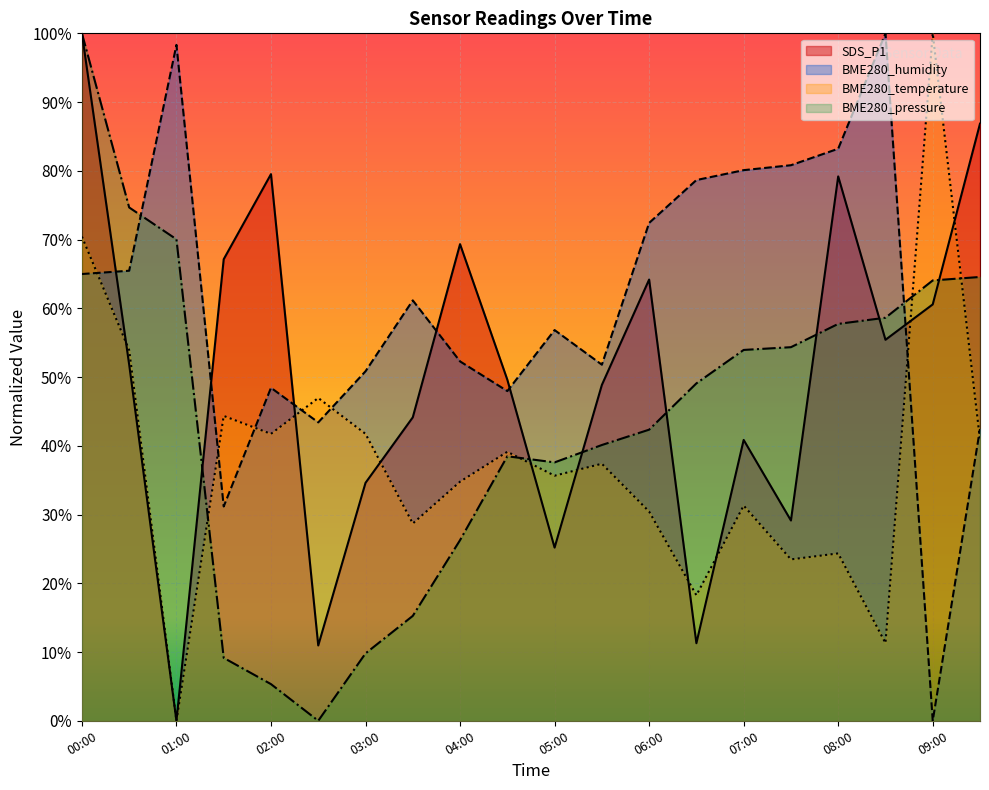

What is the approximate value of BME280_humidity at 05:00?

0.6